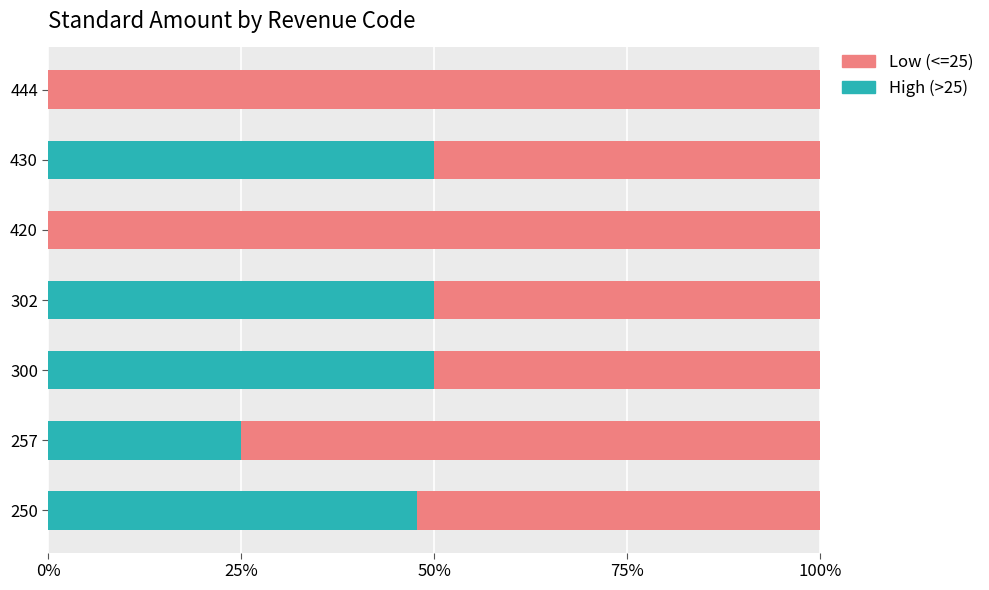

What are all the series names shown in the legend?

Low (<=25), High (>25)